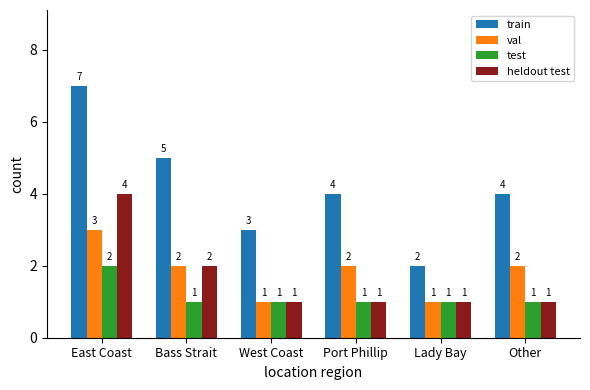

What is the greatest value displayed?

7